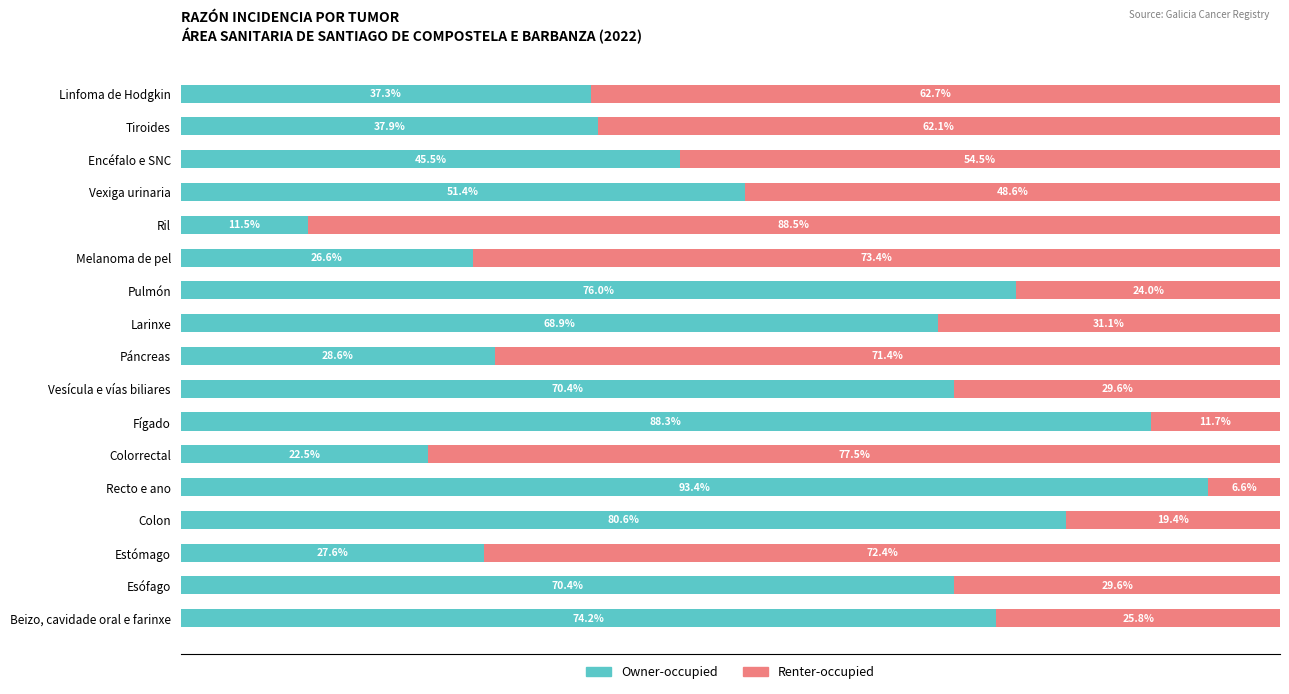

At which label does Owner-occupied reach its peak?

Recto e ano